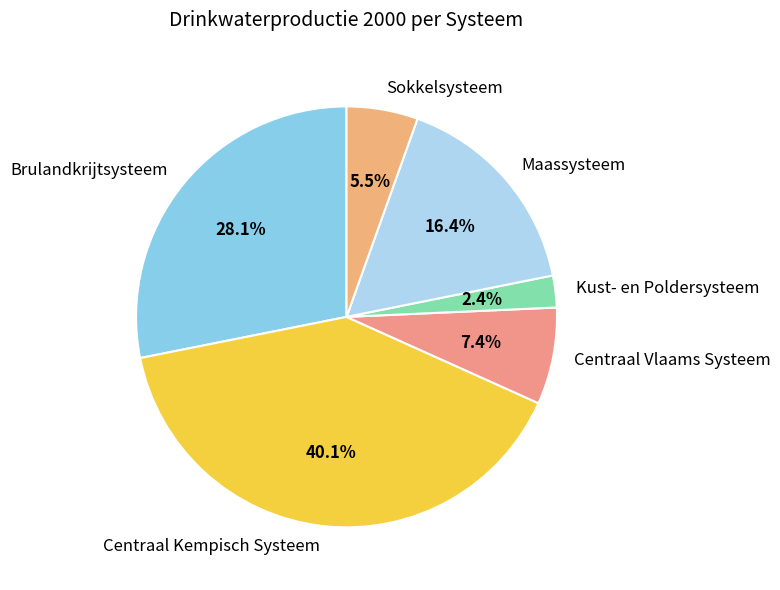

What is the smallest slice in the pie chart?

Kust- en Poldersysteem